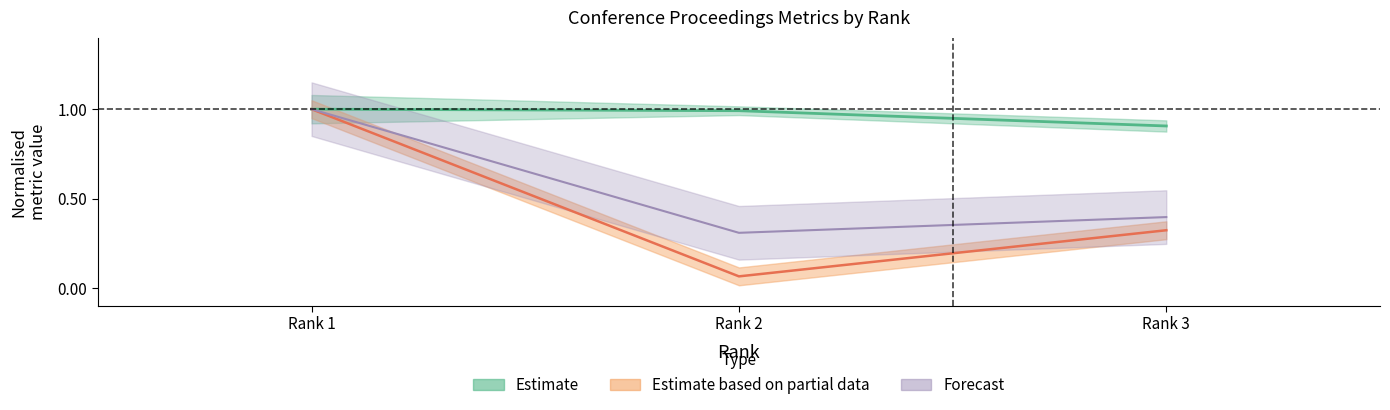

How many lines are shown in the chart?

3